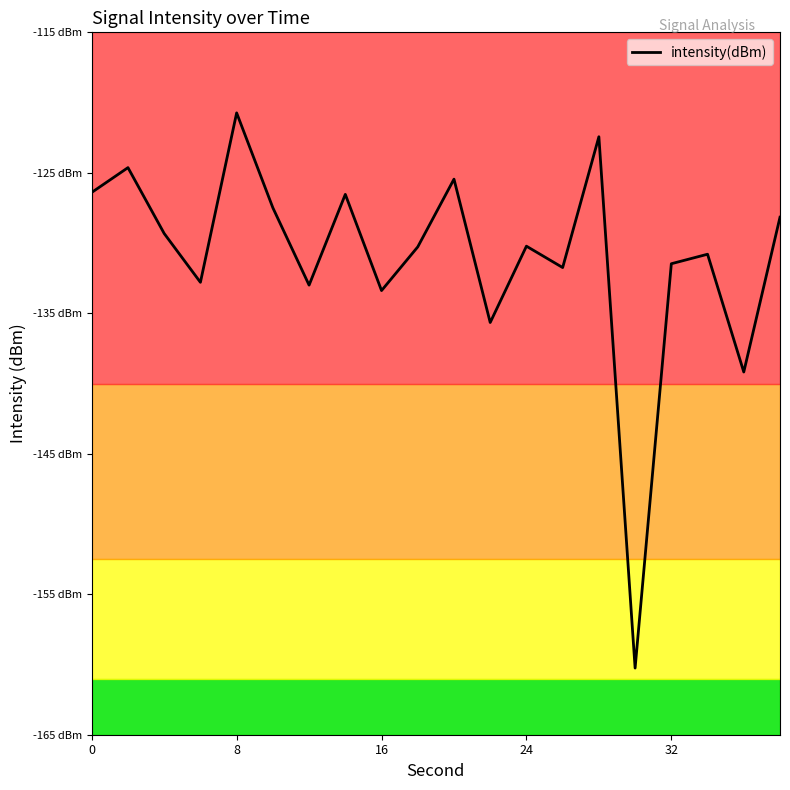

How many interior local peaks (higher than both neighbors) does the data have?

7